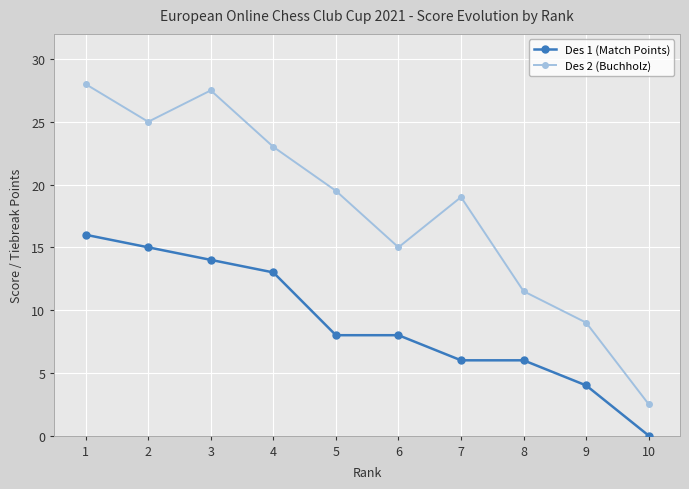

How many interior local peaks does the Des 2 (Buchholz) series have?

2